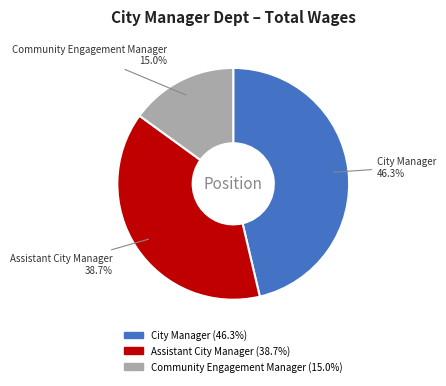

Rank the categories by value from lowest to highest.

Community Engagement Manager, Assistant City Manager, City Manager